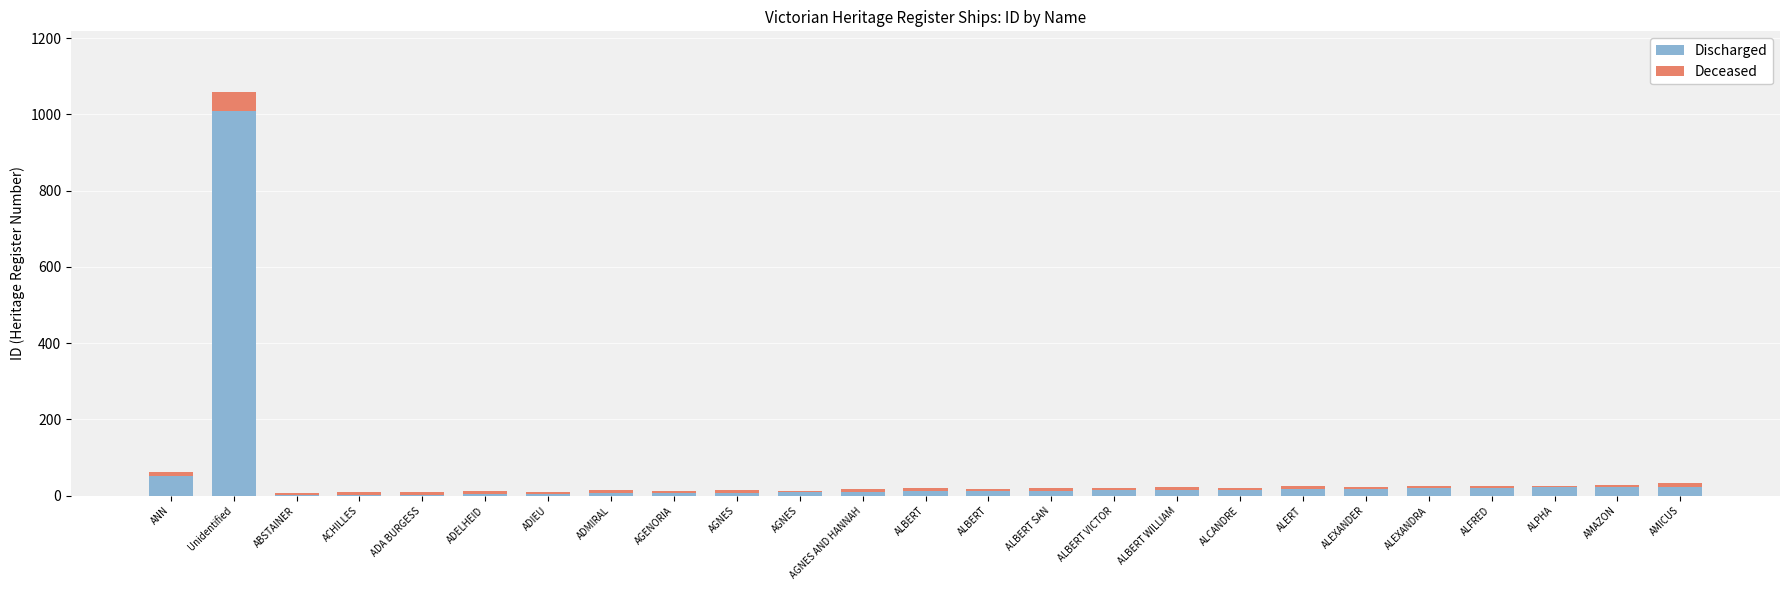

What is the total value across all series at ACHILLES?

10